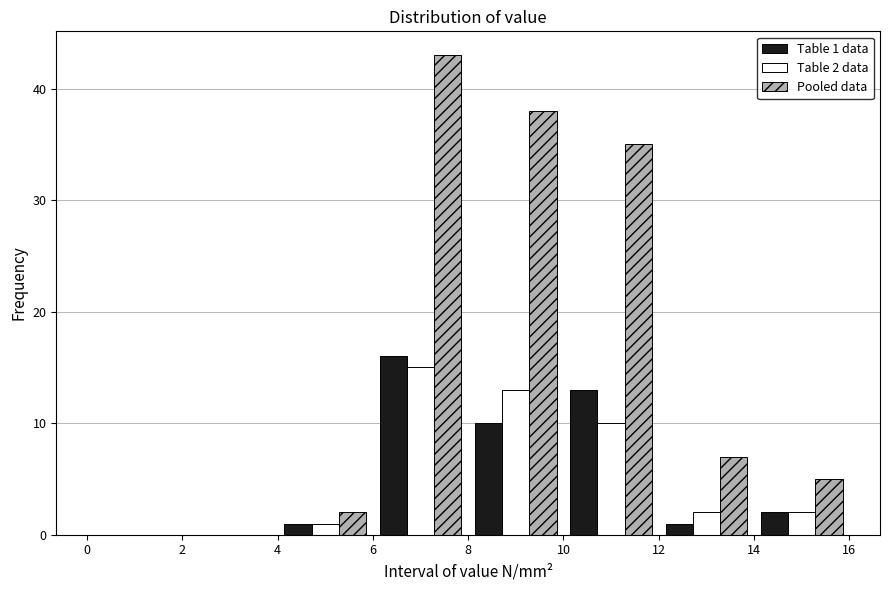

In the Pooled data series, which range on the x-axis has the tallest bar?

6 to 8